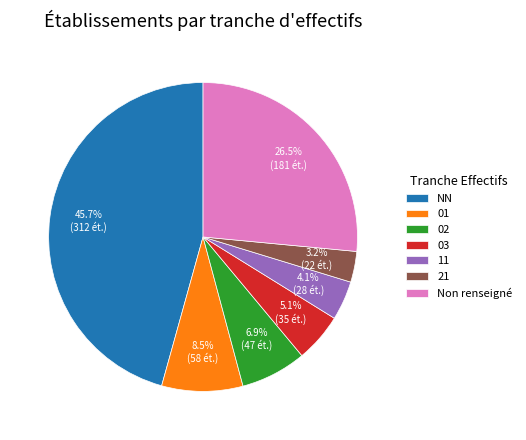

To the nearest percent, what is the average slice percentage?

14%